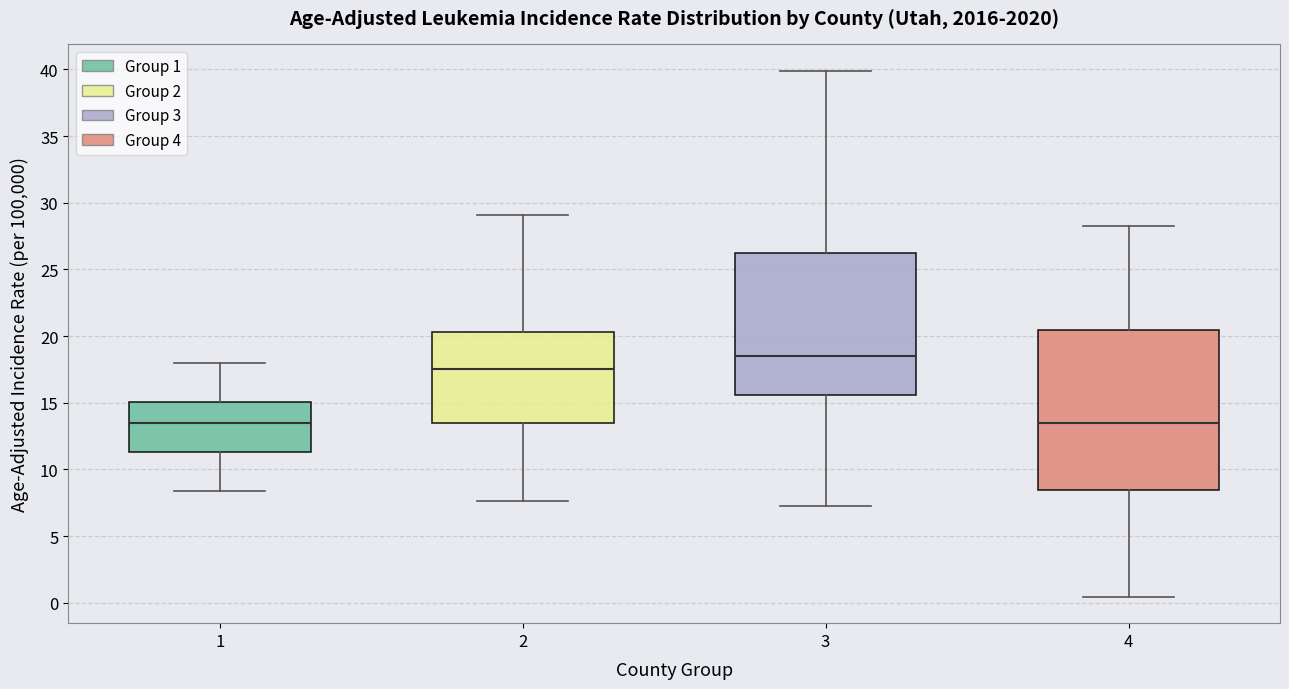

Where does the median line of the box at x = 3 sit on the y-axis? The values are not printed on the chart, so give them approximately, as read against the axis.

18.5